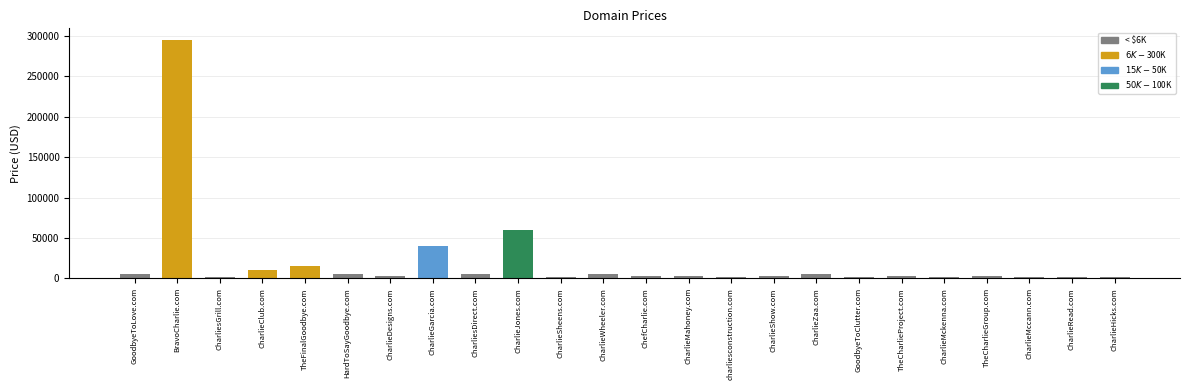

What is the difference between the second highest and second lowest values?

58000